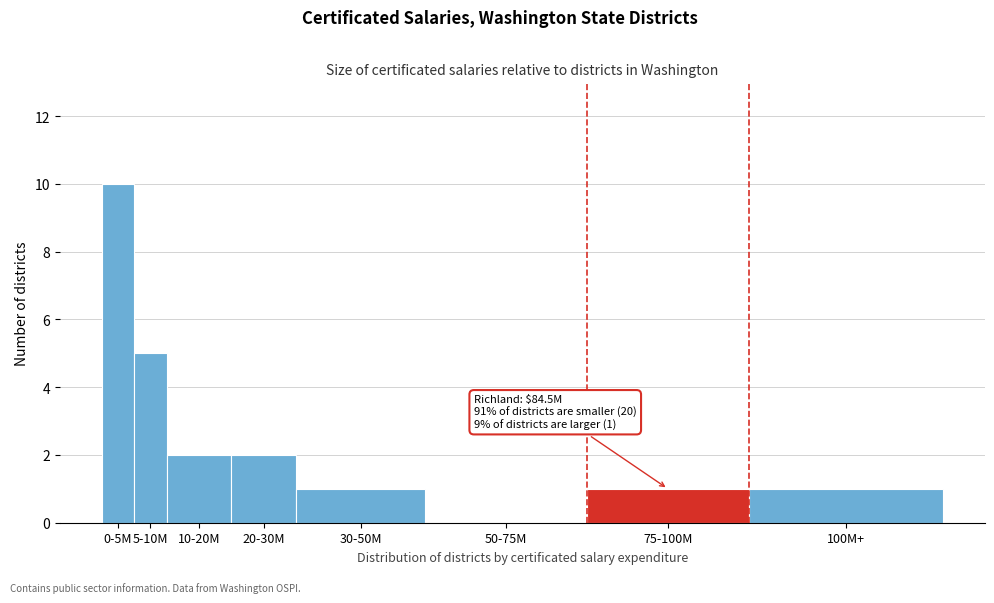

Reading right to left, transcribe all the data shown in this chart.

100M+=1	75-100M=1	50-75M=0	30-50M=1	20-30M=2	10-20M=2	5-10M=5	0-5M=10